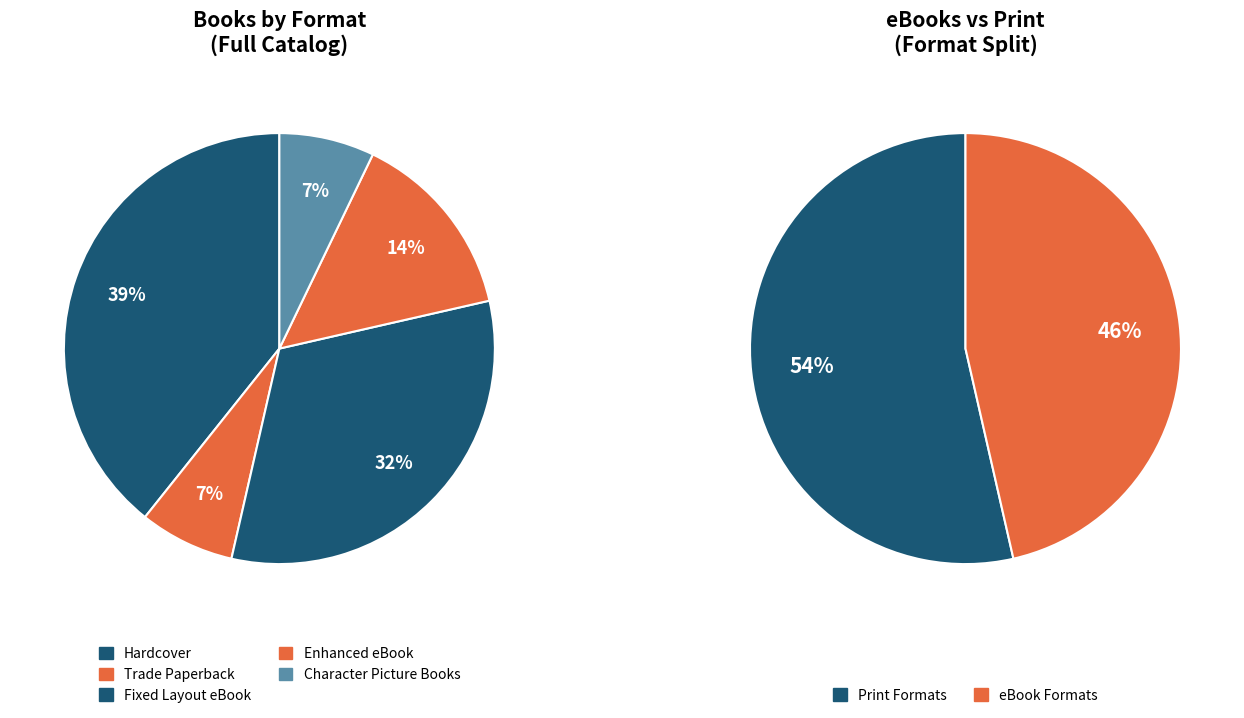

To the nearest percent, what is the difference between the Character Picture Books and Enhanced eBook slice percentages?

7%